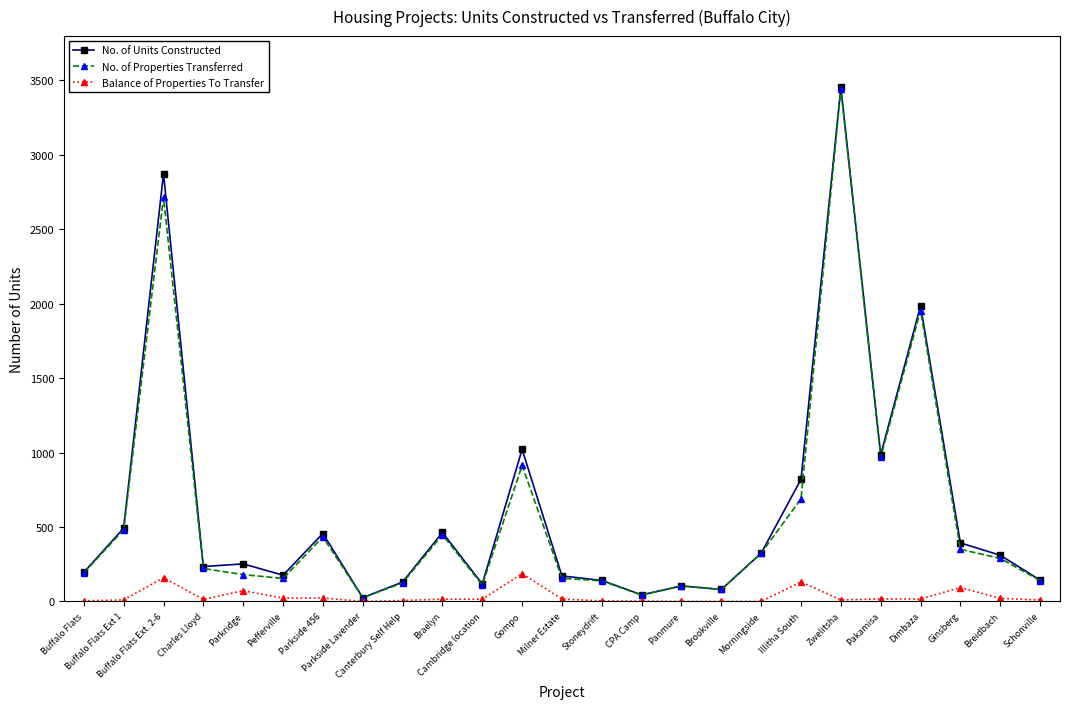

At how many categories does at least one series exceed 2740?

2